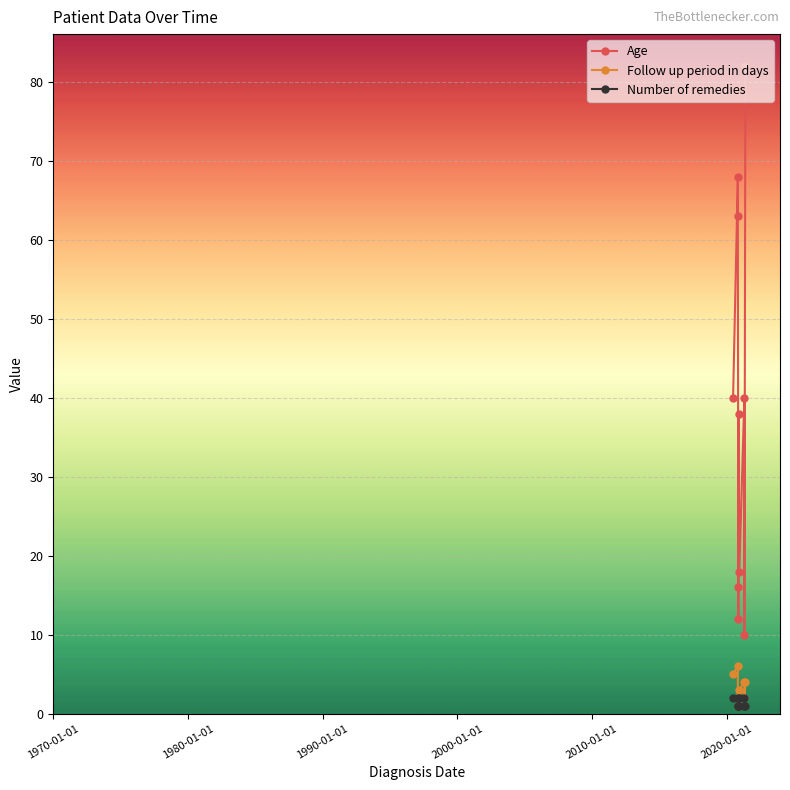

How many lines are shown in the chart?

3